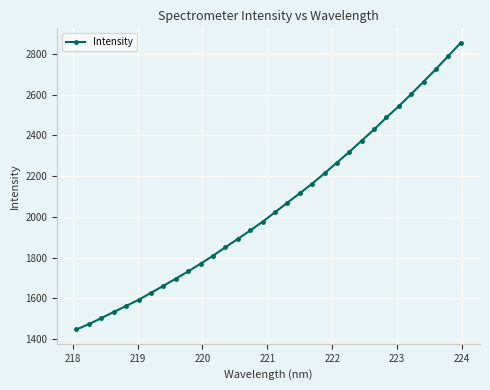

What is the minimum value shown in the chart?

1447.0